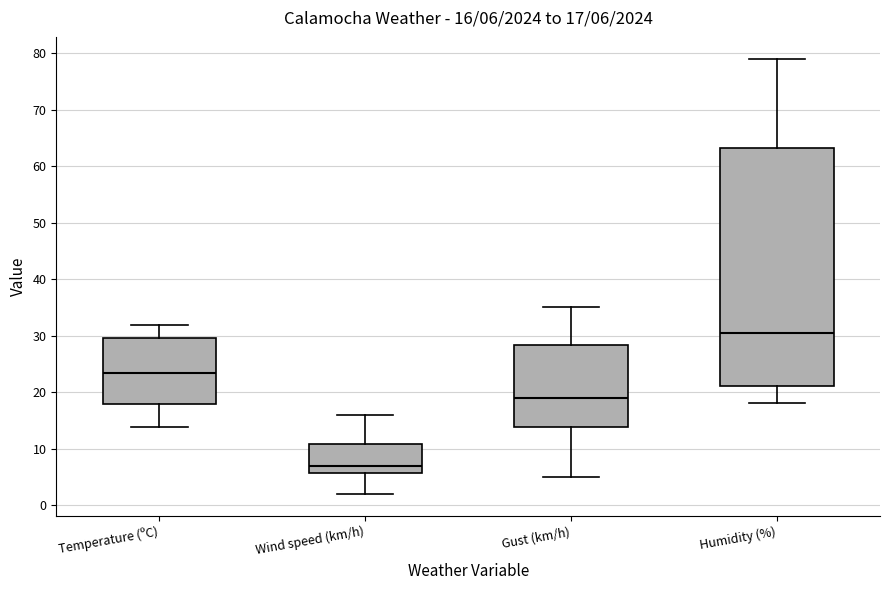

Comparing the boxes themselves (not the whiskers), which one is the tallest?

Humidity (%)